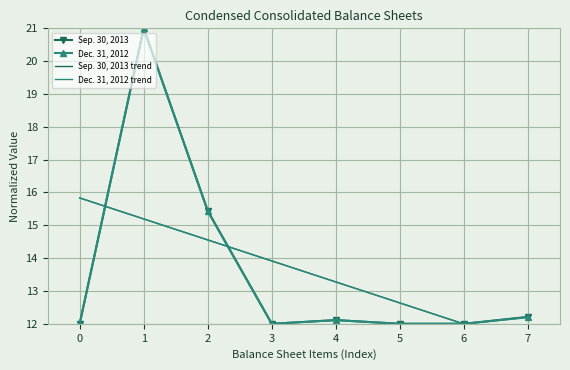

True or false: Dec. 31, 2012 trend has more than 2 interior local peaks.

False